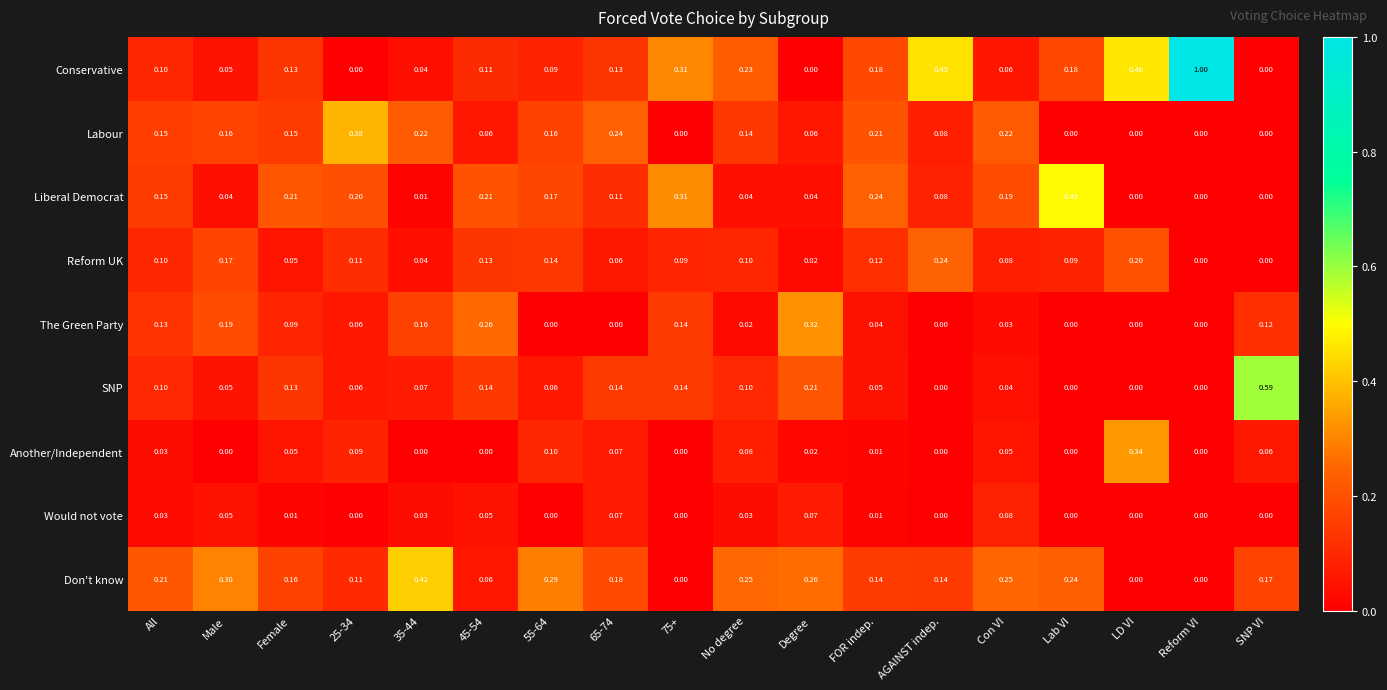

List the series in order of their peak value, highest first.

Conservative, SNP, Liberal Democrat, Don't know, Labour, Another/Independent, The Green Party, Reform UK, Would not vote